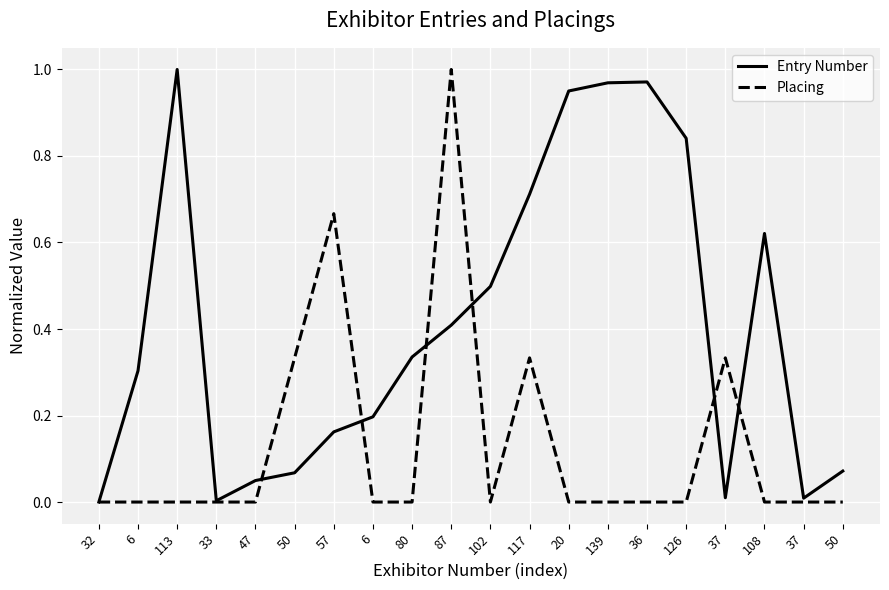

The Placing series shows 0.0 at 36. True or false?

True